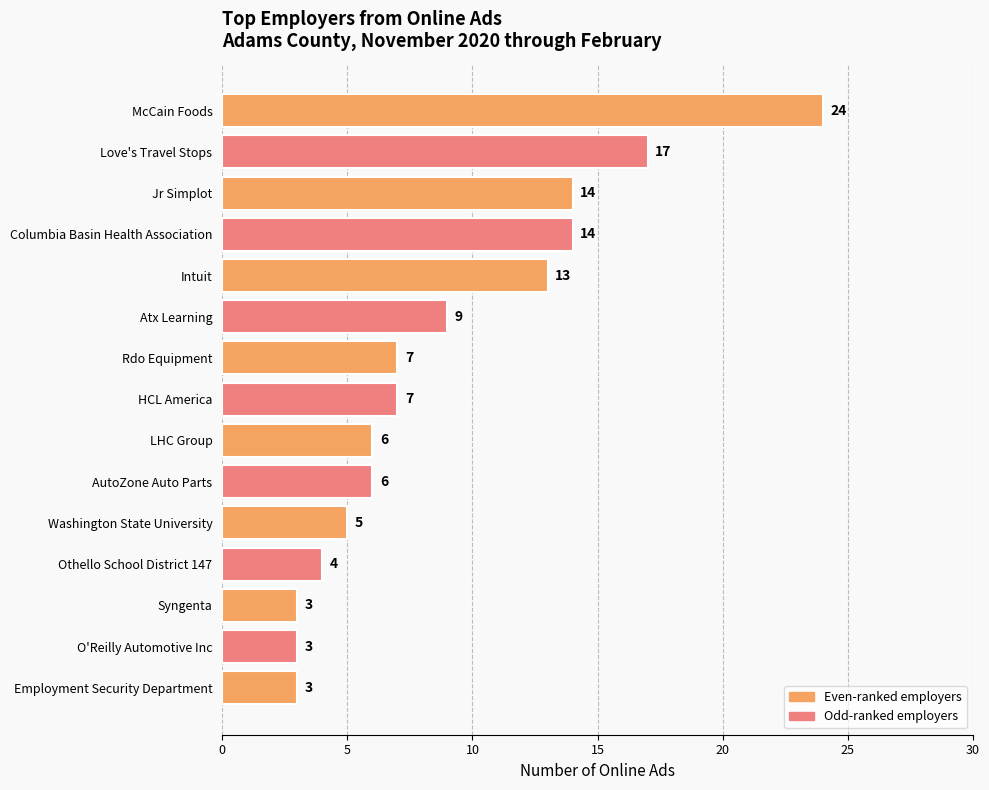

What is the change in value from McCain Foods to Othello School District 147?

-20